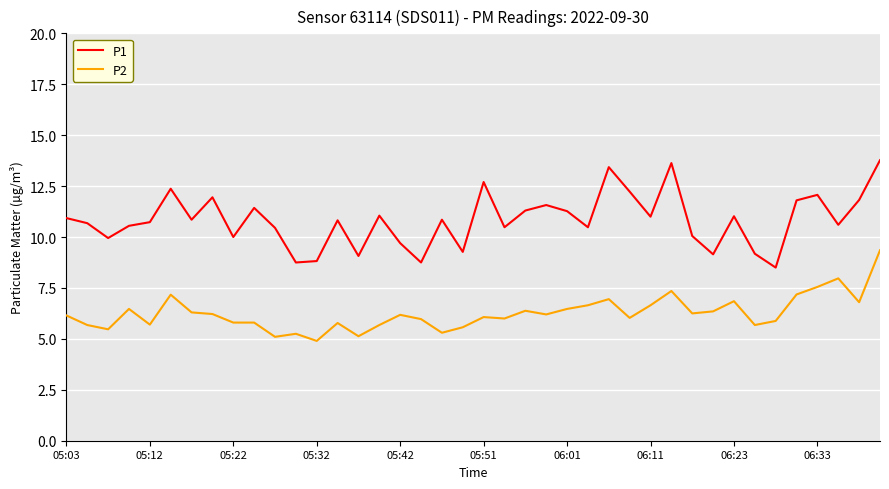

What are all the series names shown in the legend?

P1, P2